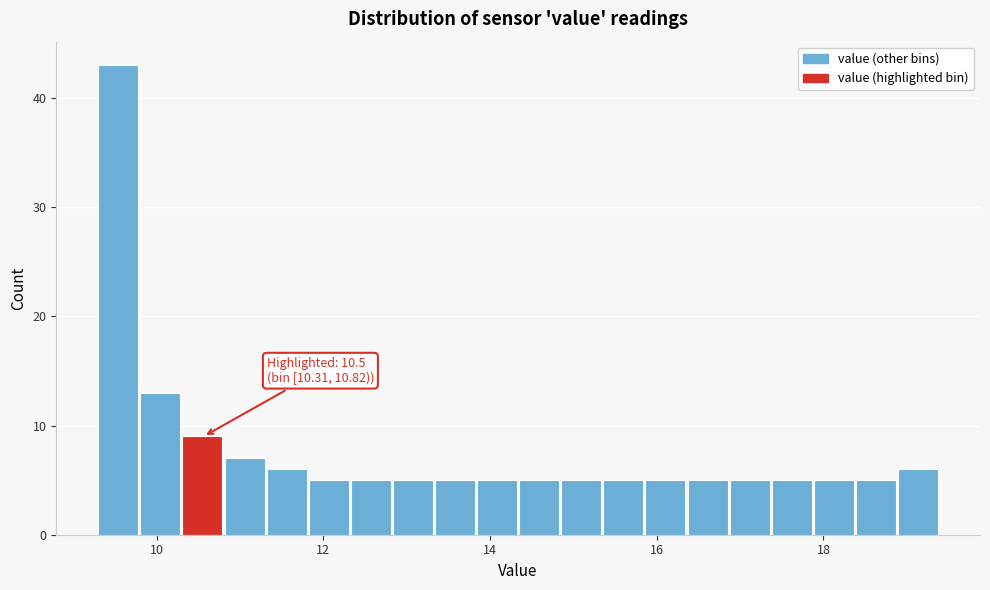

Read against the x-axis, roughly where is the centre of the tallest bar?

9.6